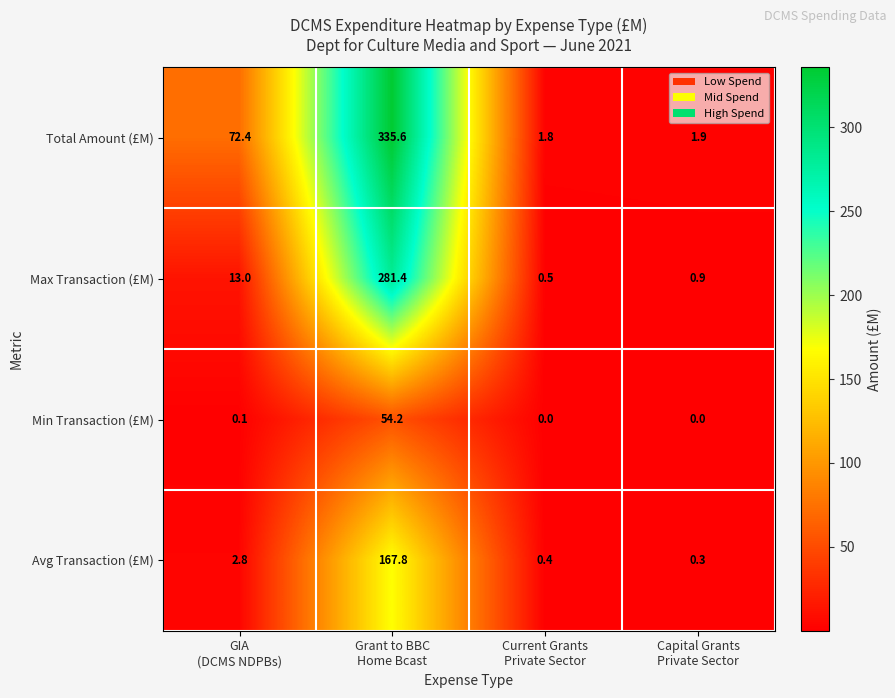

Rank the series by their maximum value, from highest to lowest.

Total Amount (£M), Max Transaction (£M), Avg Transaction (£M), Min Transaction (£M)